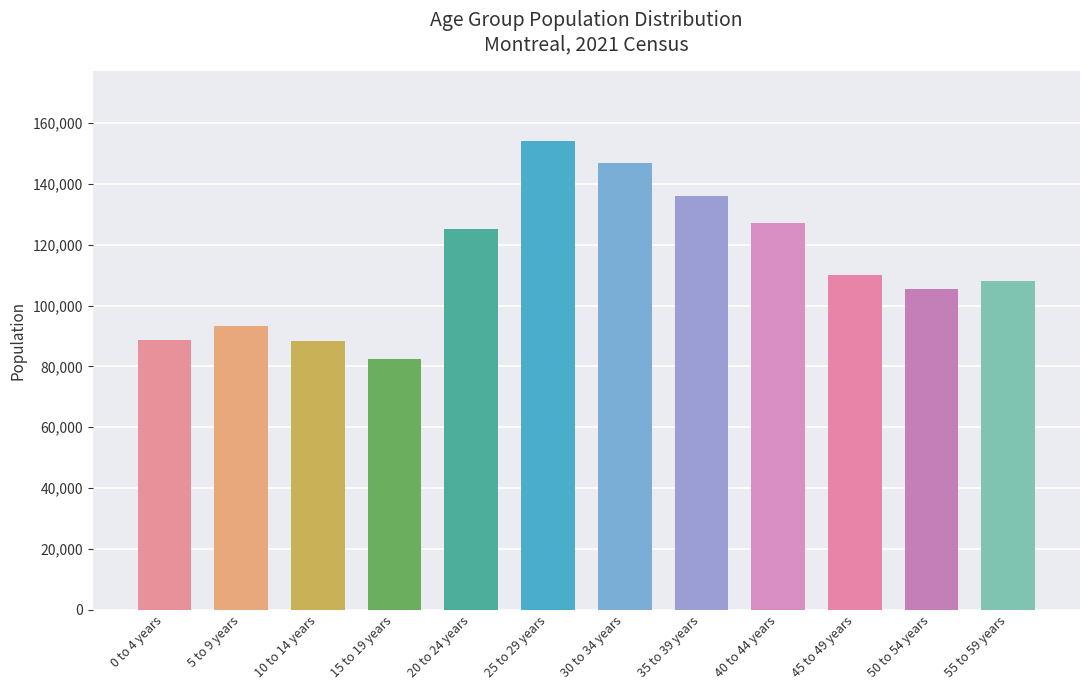

What is the greatest value displayed?

153995